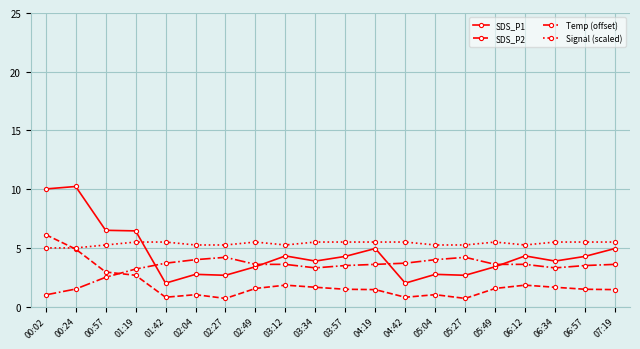

What is the sum of the Temp (offset) values at 05:27 and 03:57?

7.7